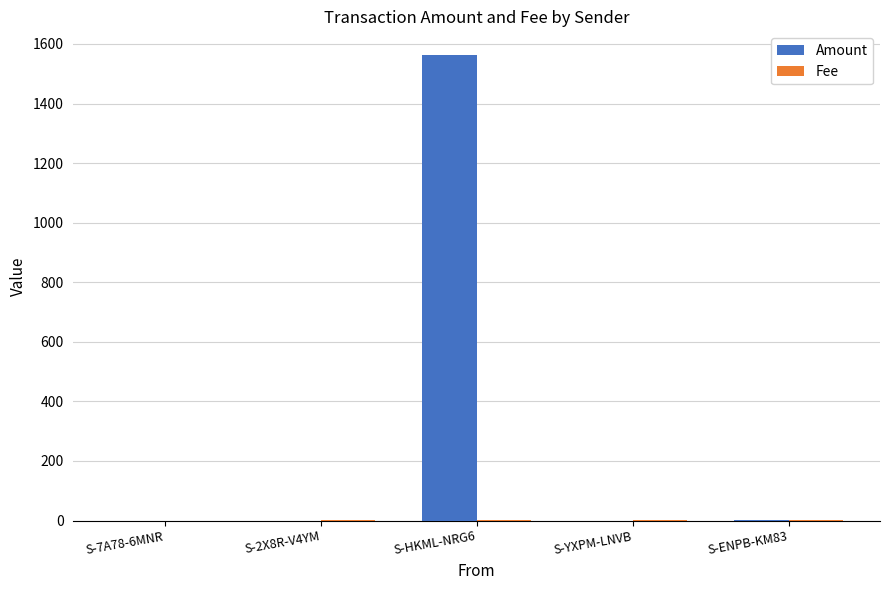

At which category is the sum across all series the highest?

S-HKML-NRG6